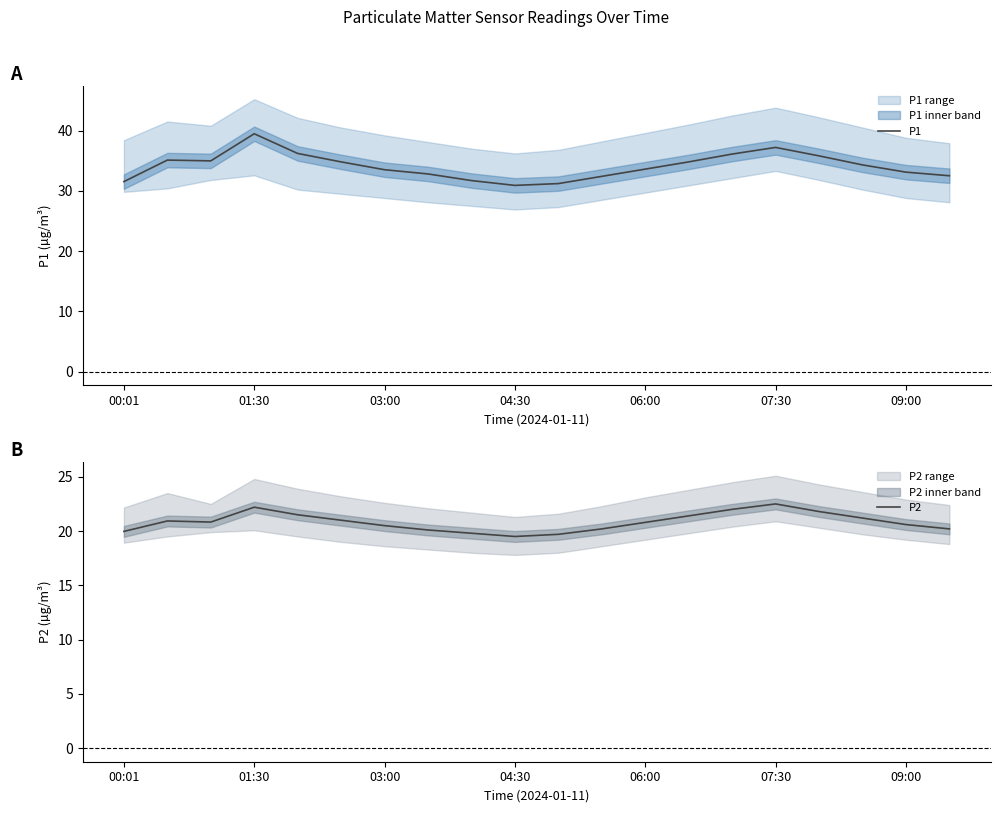

True or false: P1 and P2 cross at least once.

False